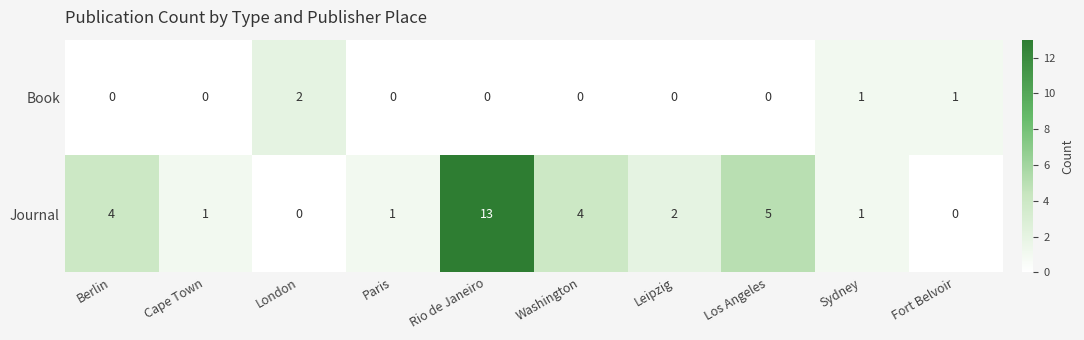

What is the sum of all Book values?

4